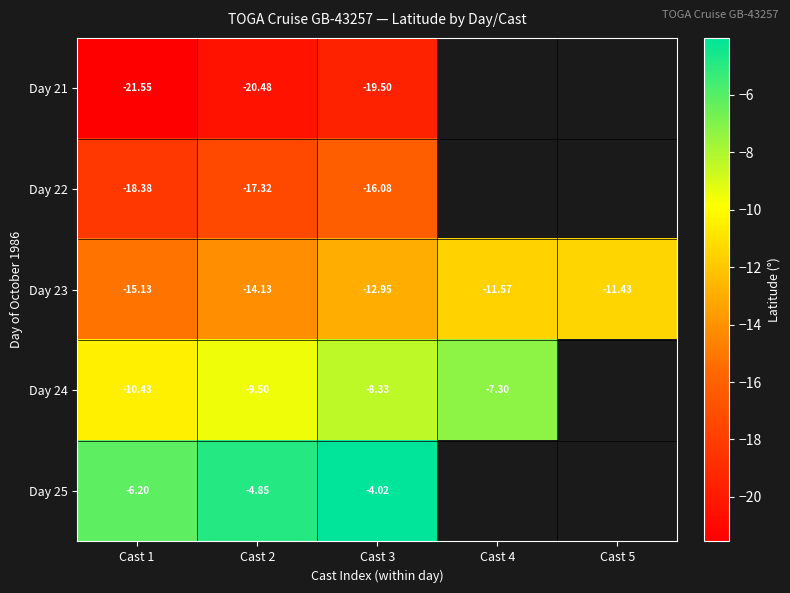

Which category has the highest value across all series?

Cast 3